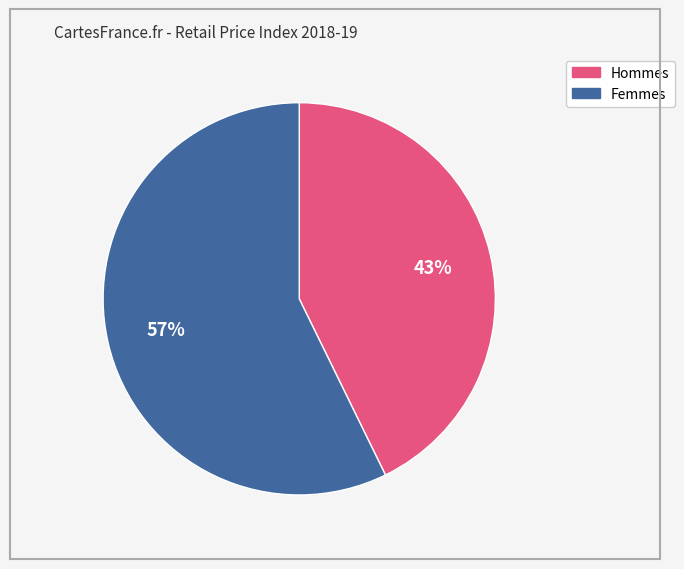

Does any single category account for the majority?

Yes